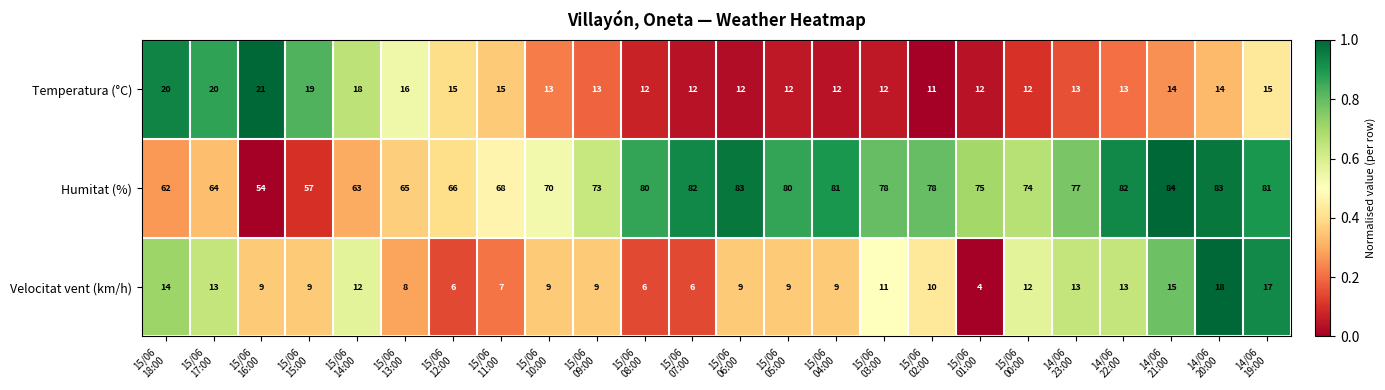

What is the spread (max minus min) of values at 15/06
11:00?

61